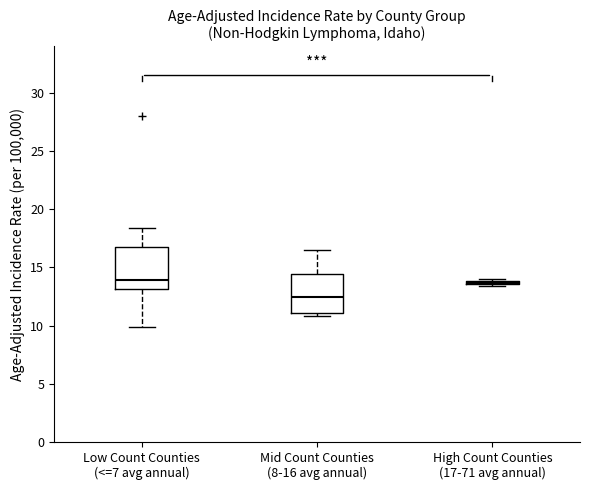

Which box has the lowest median line?

Mid Count Counties (8-16 avg annual)